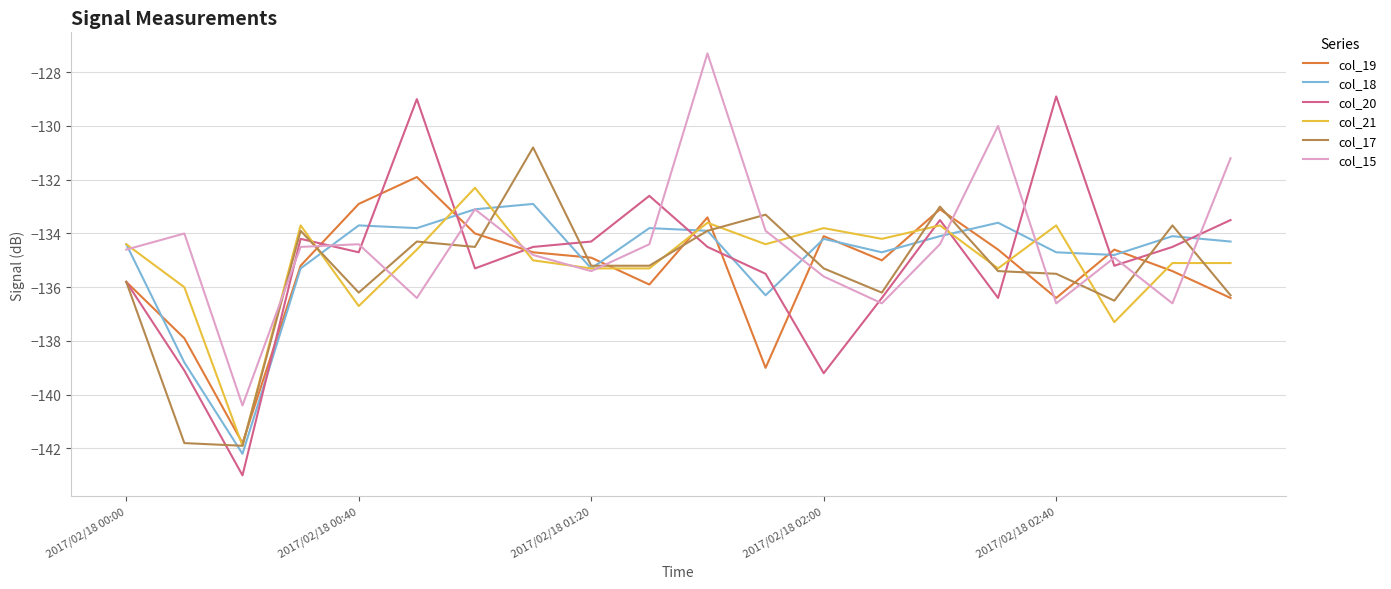

True or false: col_18 and col_20 cross at least once.

True